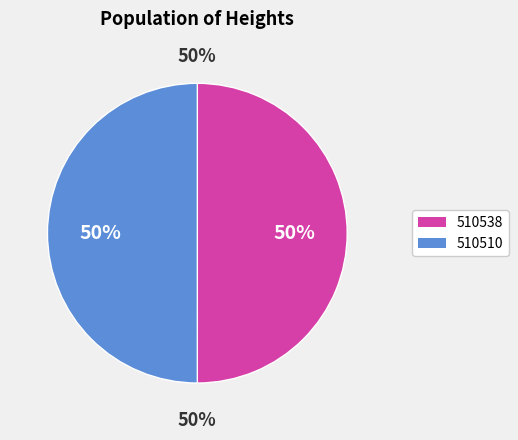

What percentage do 510538 and 510510 together represent?

100.0%